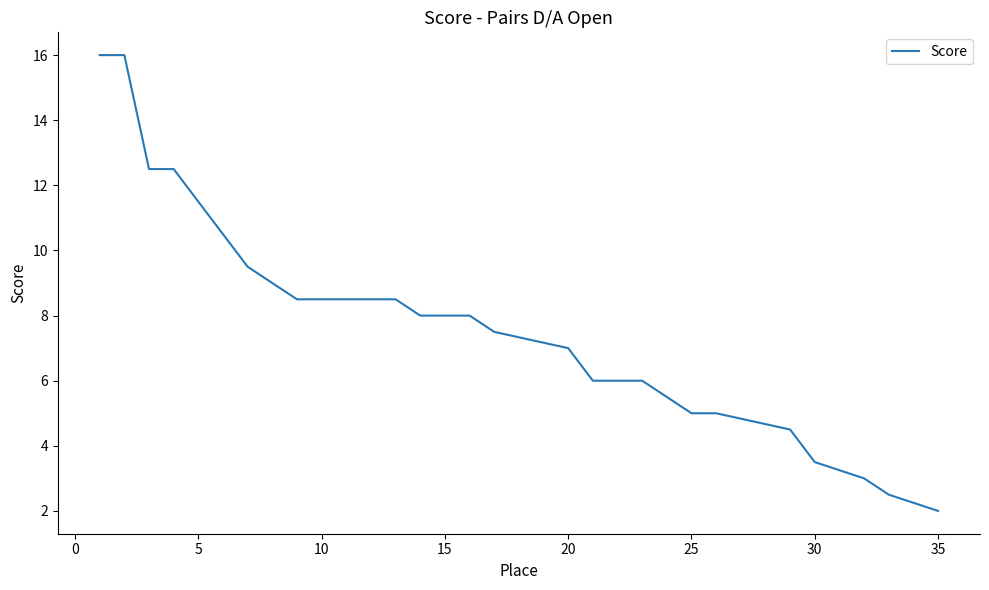

Reading left to right, list all the values displayed in this chart.

16.0	16.0	12.5	12.5	11.5	10.5	9.5	9.0	8.5	8.5	8.5	8.5	8.5	8.0	8.0	8.0	7.5	7.5	7.5	7.0	6.0	6.0	6.0	5.5	5.0	5.0	5.0	5.0	4.5	3.5	3.5	3.0	2.5	2.5	2.0